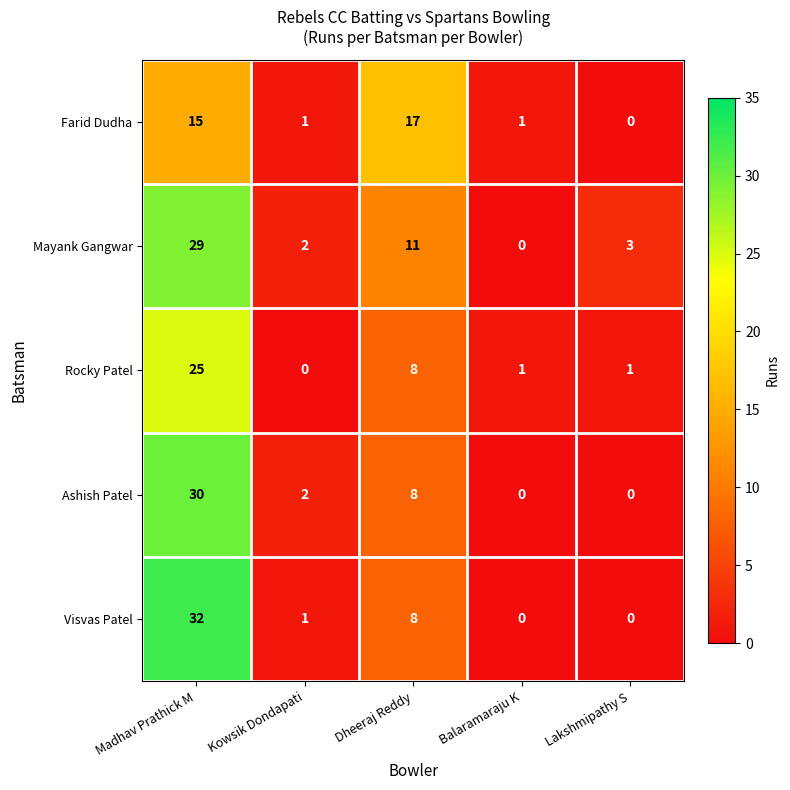

True or false: Ashish Patel has a value of 2 at Kowsik Dondapati.

True